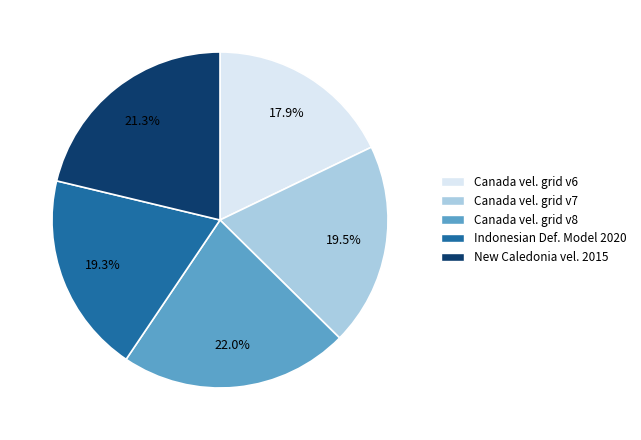

Is there a majority slice in this chart?

No